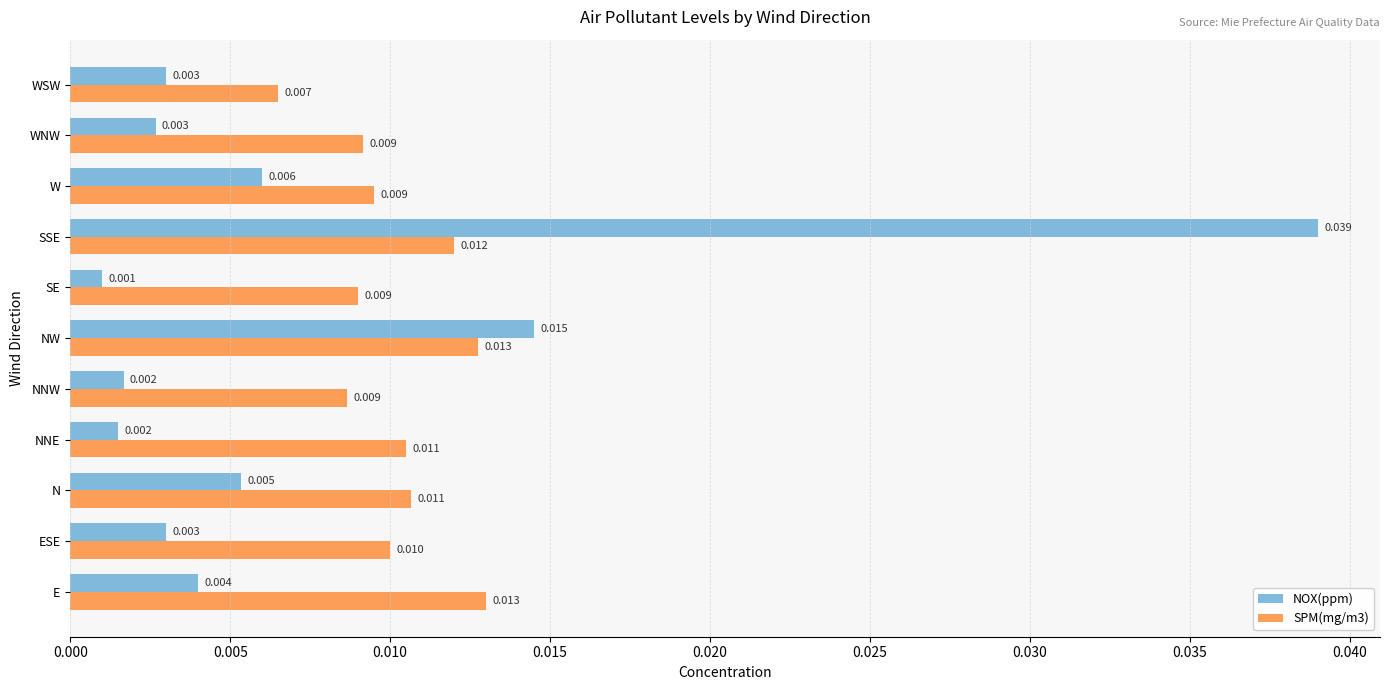

Between NW and WNW, which series saw the biggest shift?

NOX(ppm)